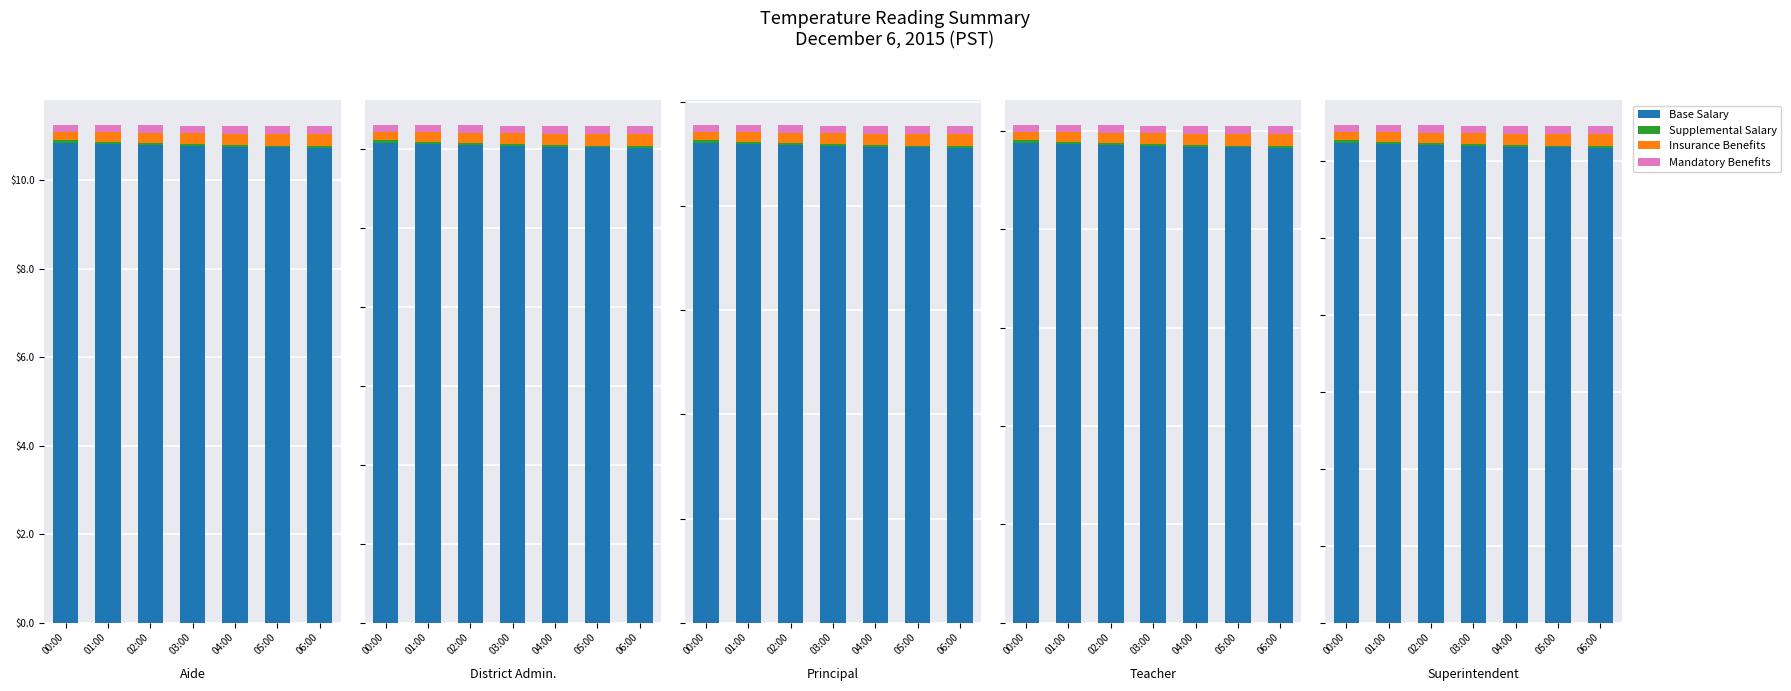

Between 00:00 and 02:00, which is larger?

00:00